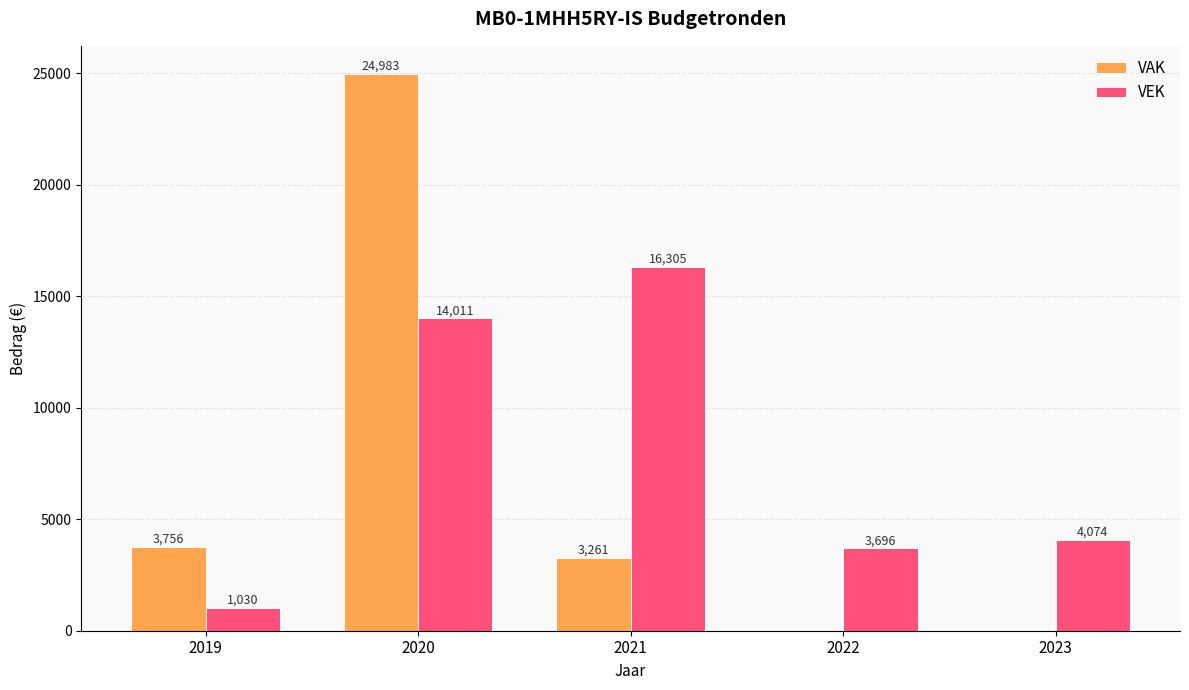

The VEK series shows 1014 at 2022. True or false?

False